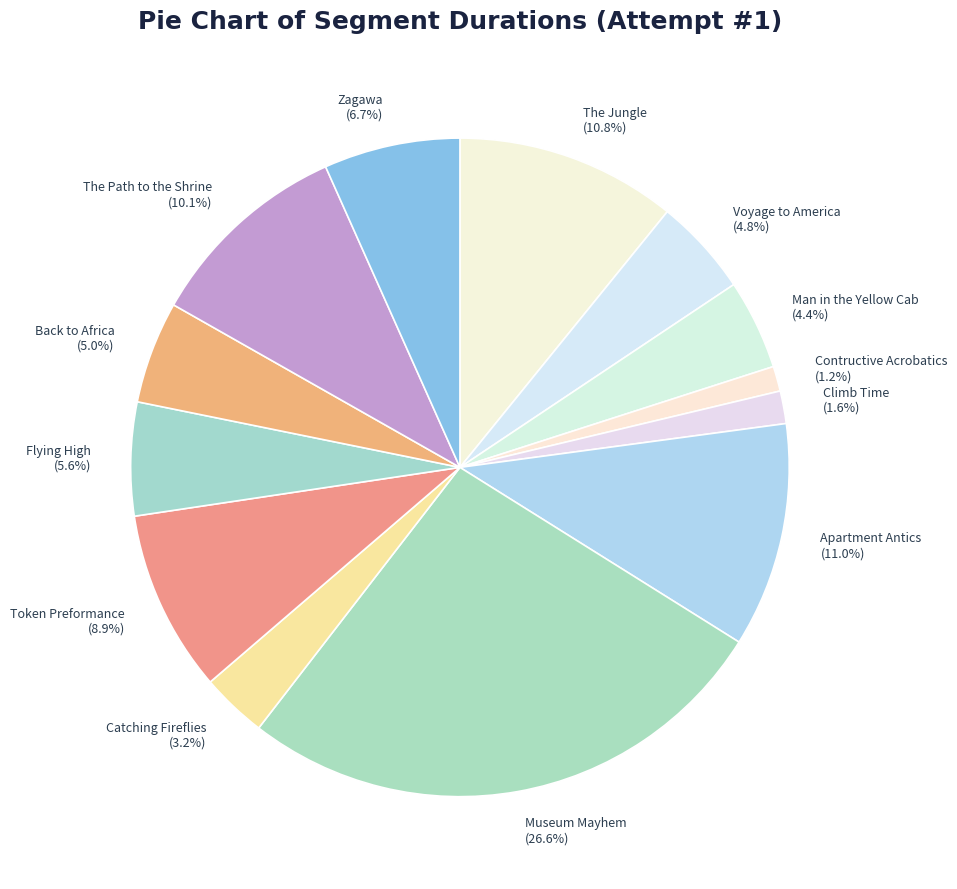

True or false: The Path to the Shrine accounts for 10% of the total.

True